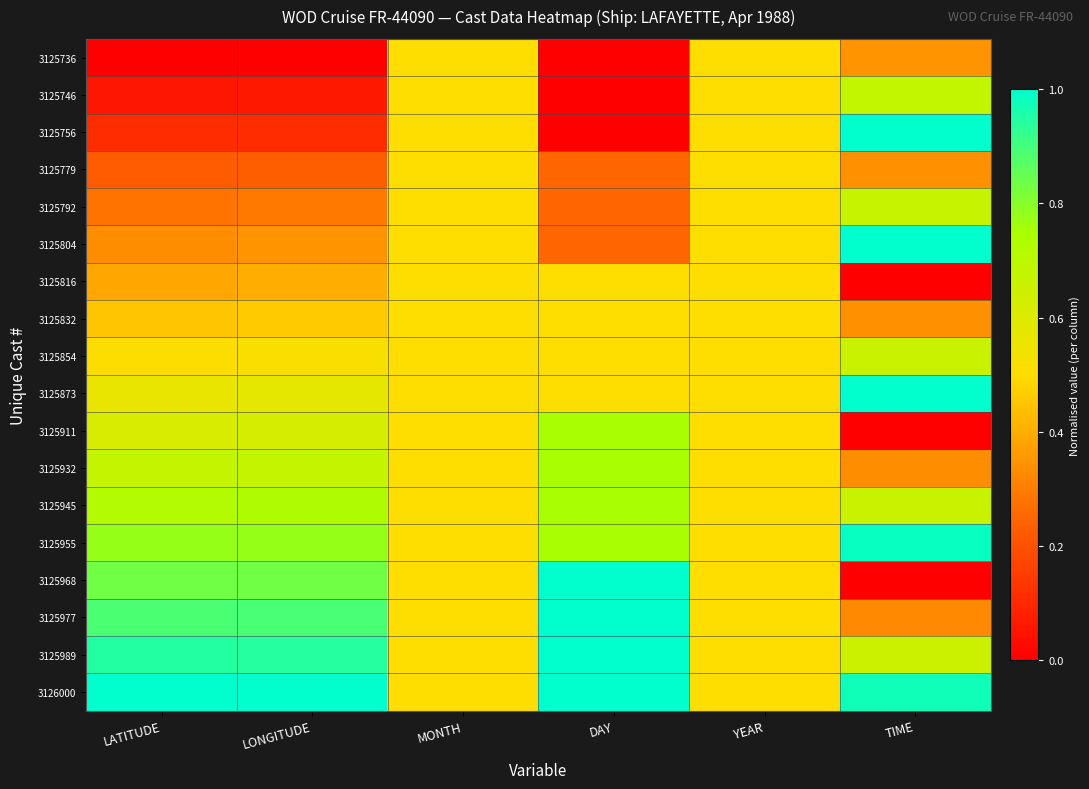

Between YEAR and TIME, which is larger?

YEAR